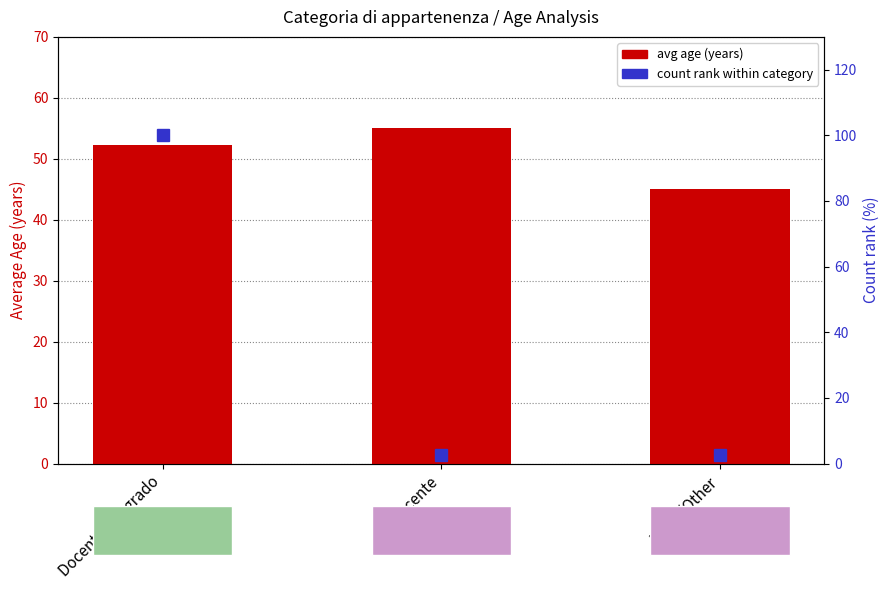

Where is count rank (normalized) nearest to the value 51?

Docente